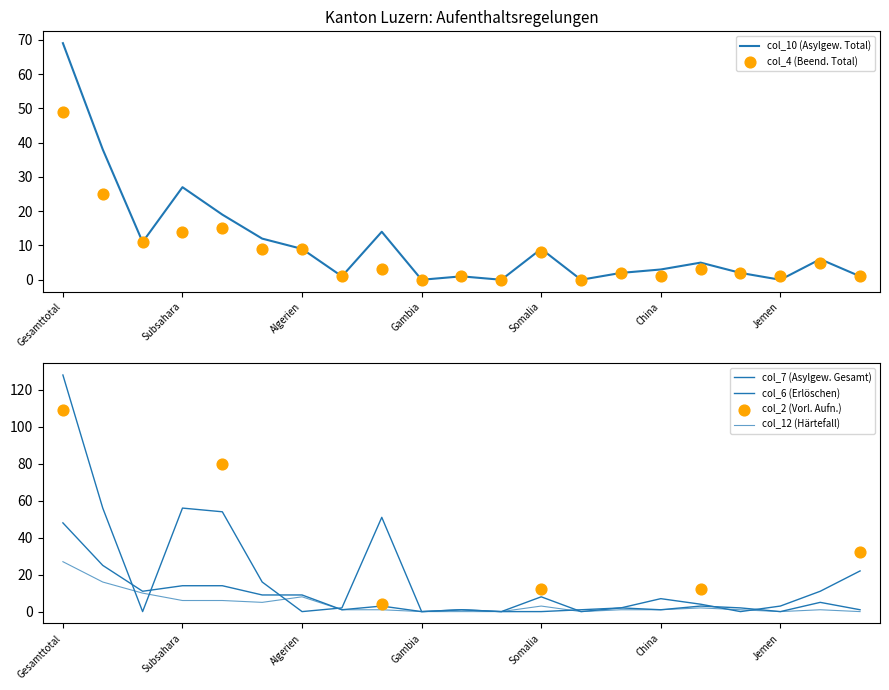

At how many categories does at least one series exceed 89?

1